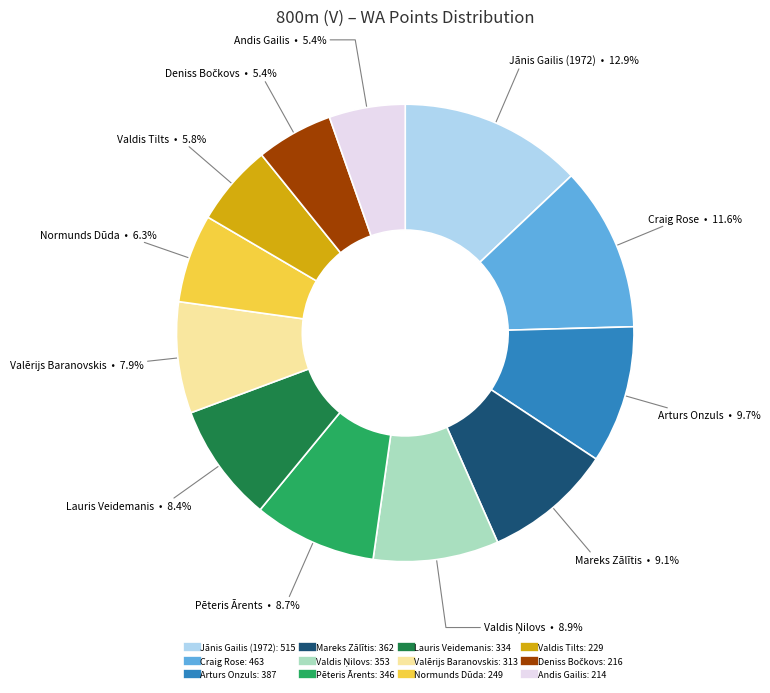

Is there any slice that represents more than half of the pie?

No